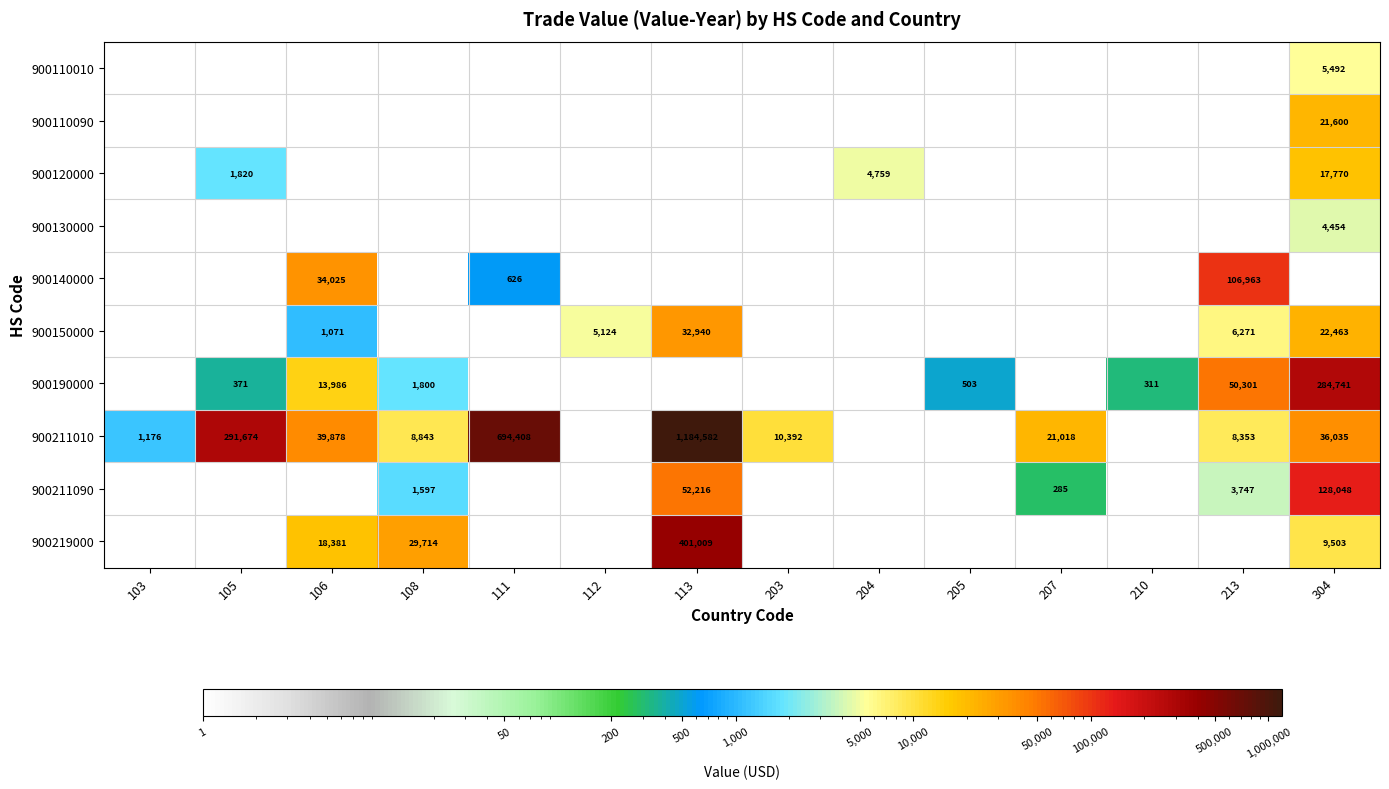

Is it true that 900150000 equals 3053 at 213?

False